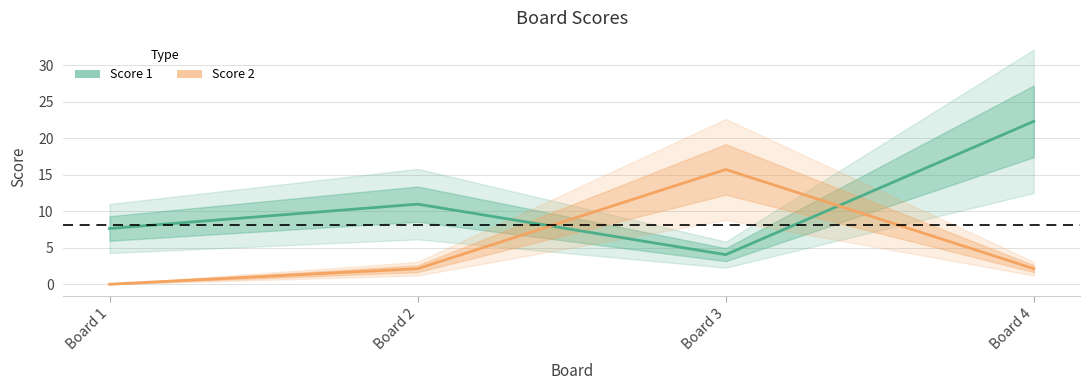

Rank the categories by Score 2 value from highest to lowest.

Board 3, Board 4, Board 2, Board 1